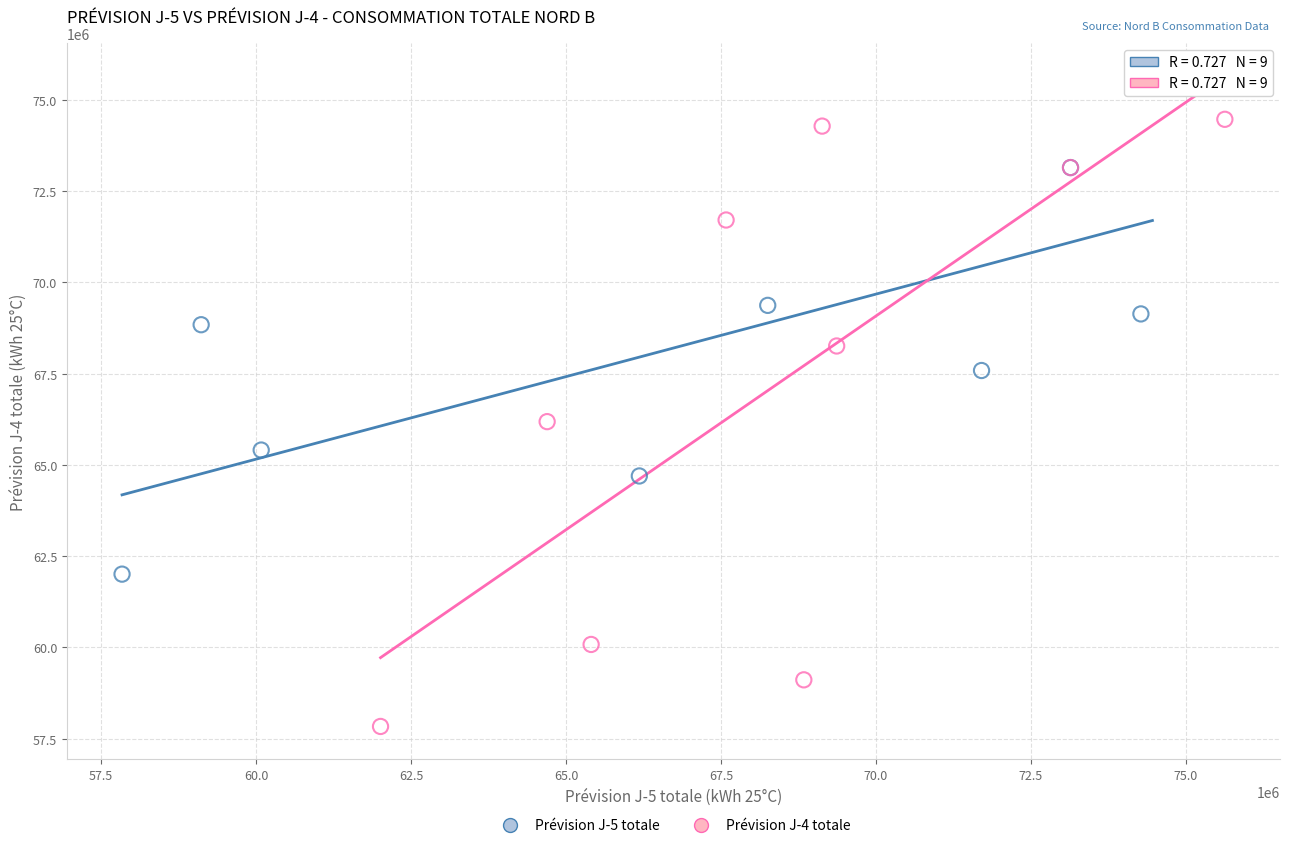

Which series has the widest spread of Y values?

Prévision J-4 totale